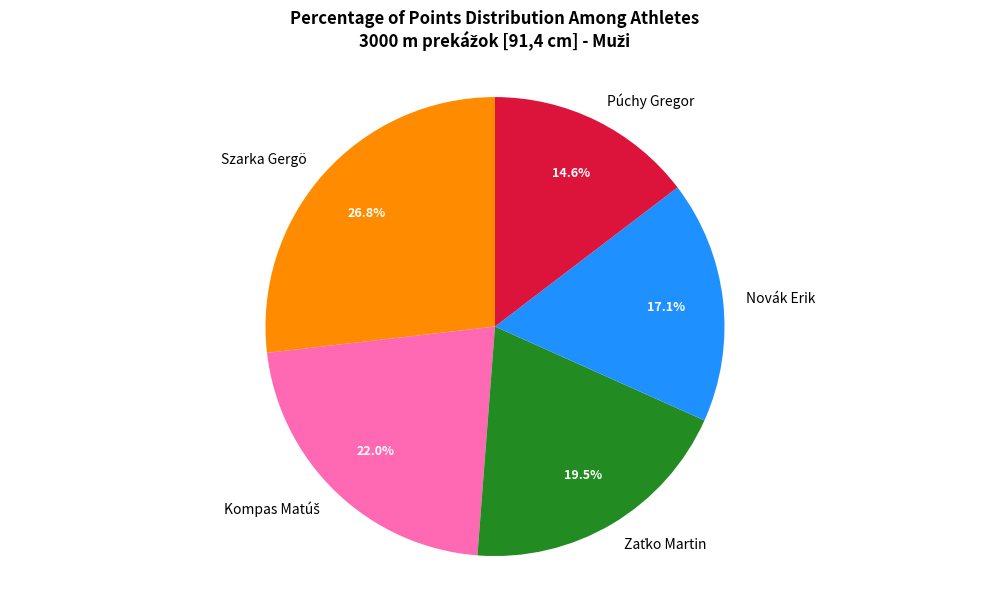

To the nearest percent, what is the combined percentage of Szarka Gergö and Púchy Gregor?

41%